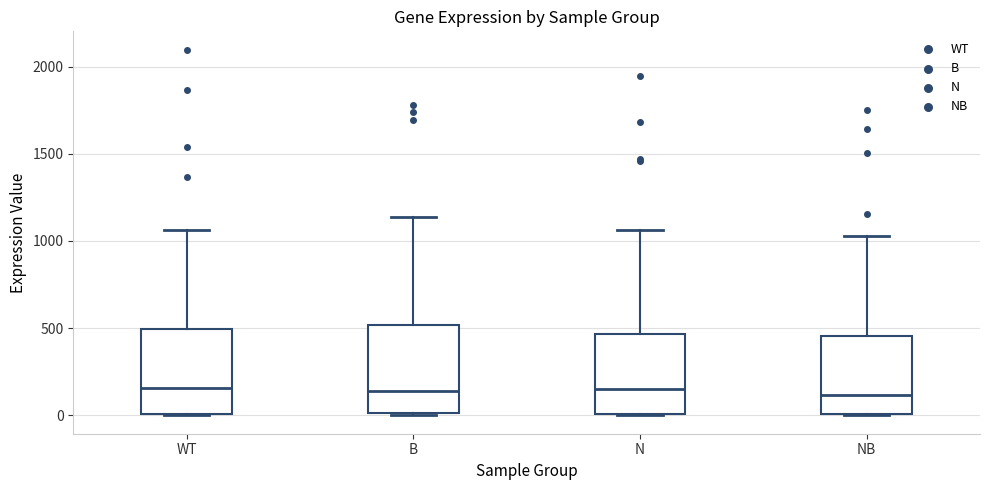

Reading left to right, transcribe this box plot: for each box, give where its median line is, the range the box spans, and where its two whiskers end, as read against the y-axis. The values are not printed on the chart, so give them approximately, as read against the axis.

WT: median 150, box 0 to 500, whiskers 0 to 1050
B: median 150, box 0 to 500, whiskers 0 to 1150
N: median 150, box 0 to 450, whiskers 0 to 1050
NB: median 100, box 0 to 450, whiskers 0 to 1050